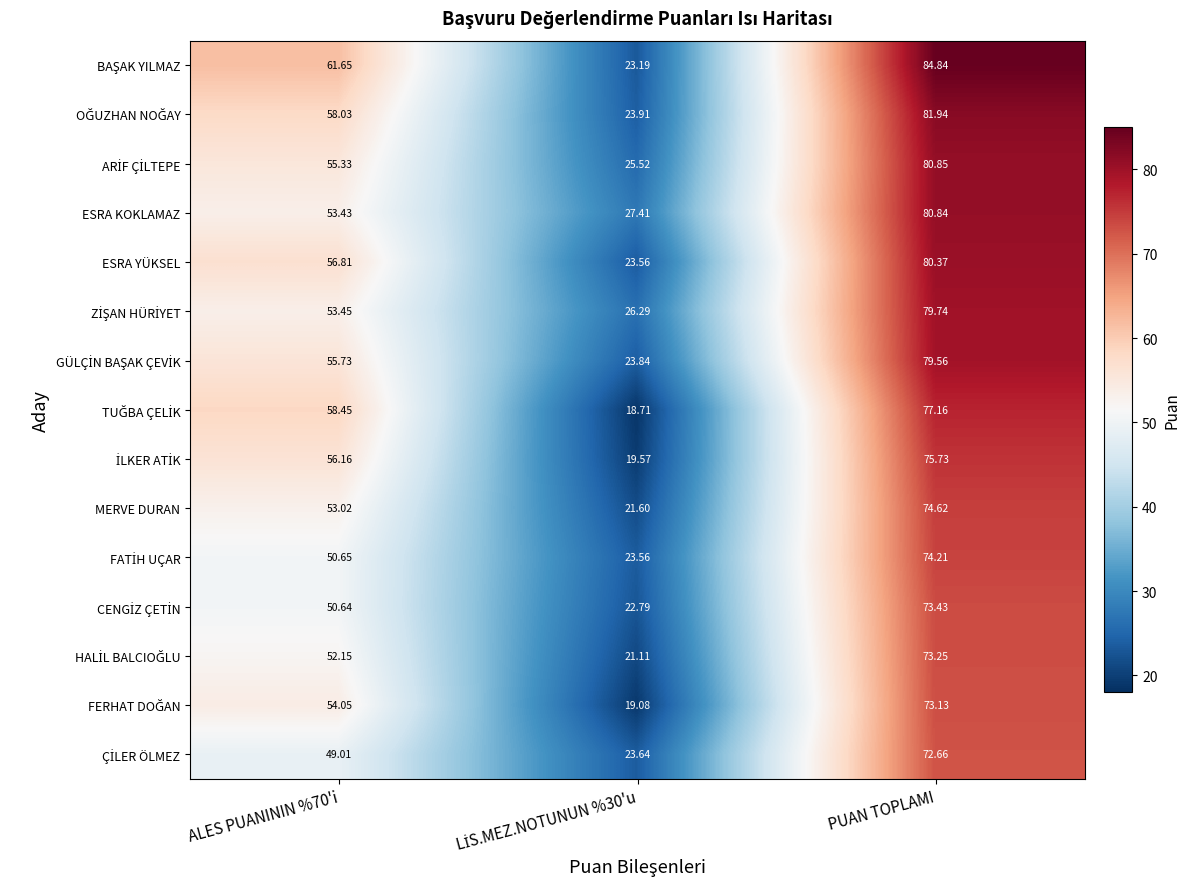

At which category is the sum across all series the highest?

PUAN TOPLAMI